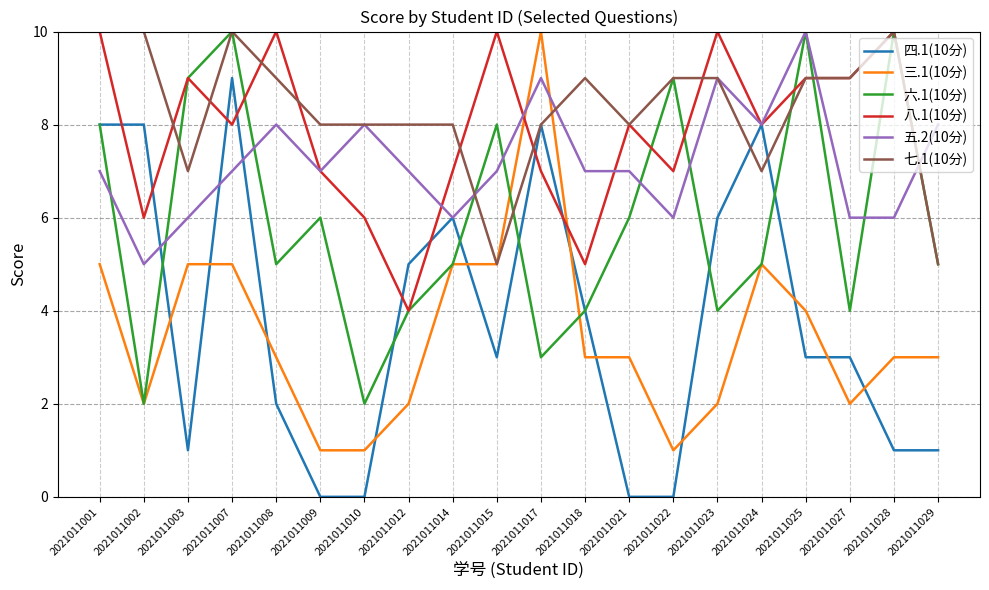

What is the average value of the 三.1(10分) series?

4